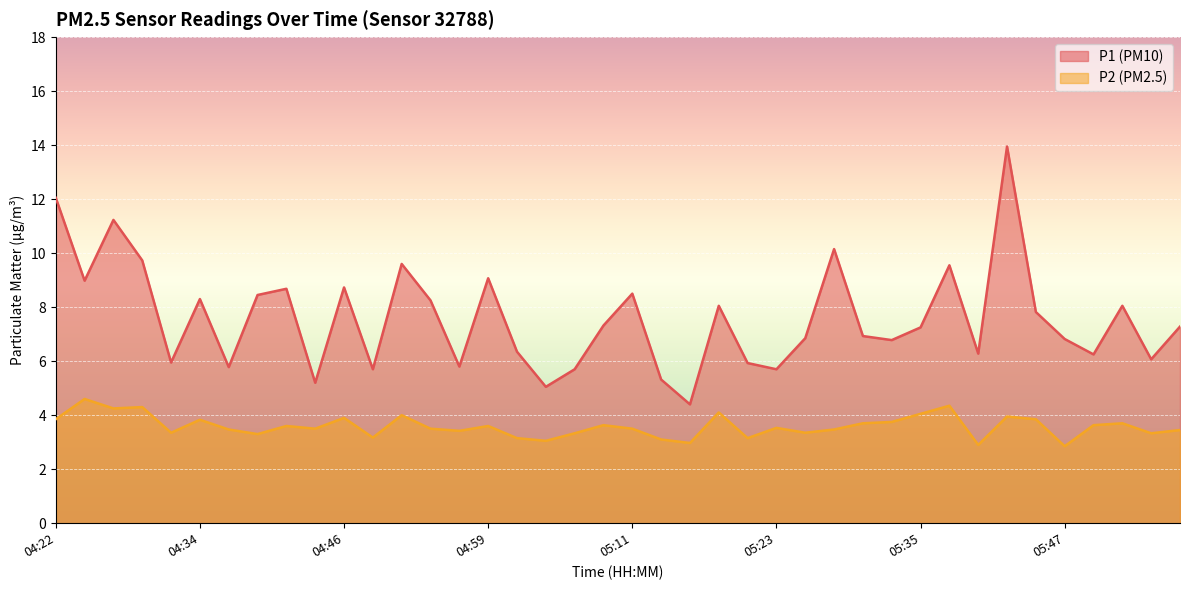

At which label does P1 reach its minimum?

05:16